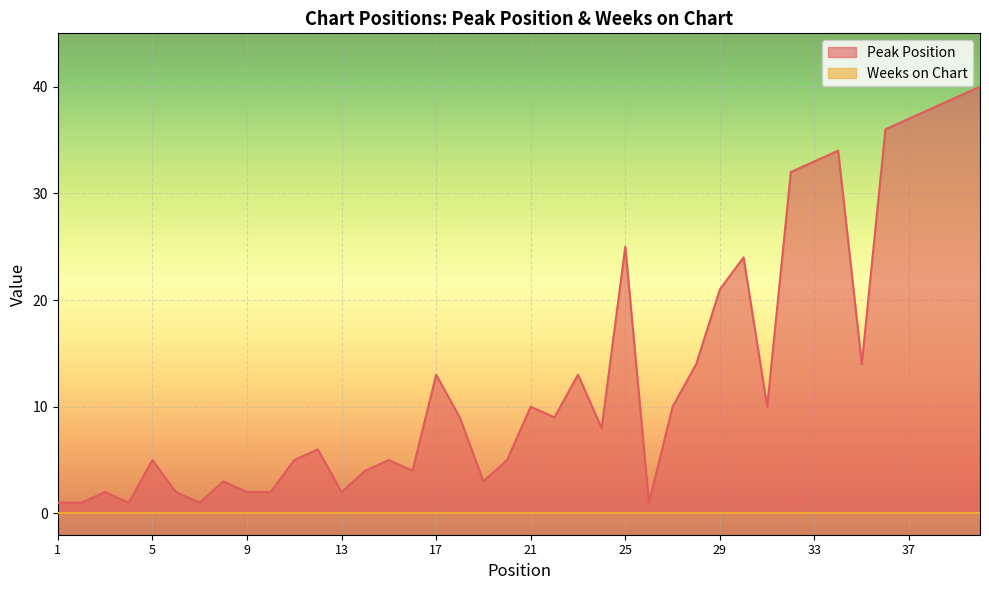

What is the greatest value displayed?

40